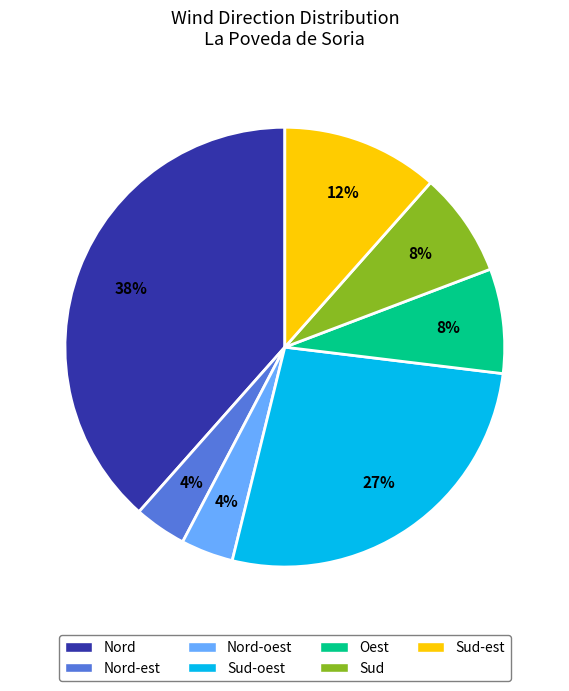

Count the number of slices in the pie.

7